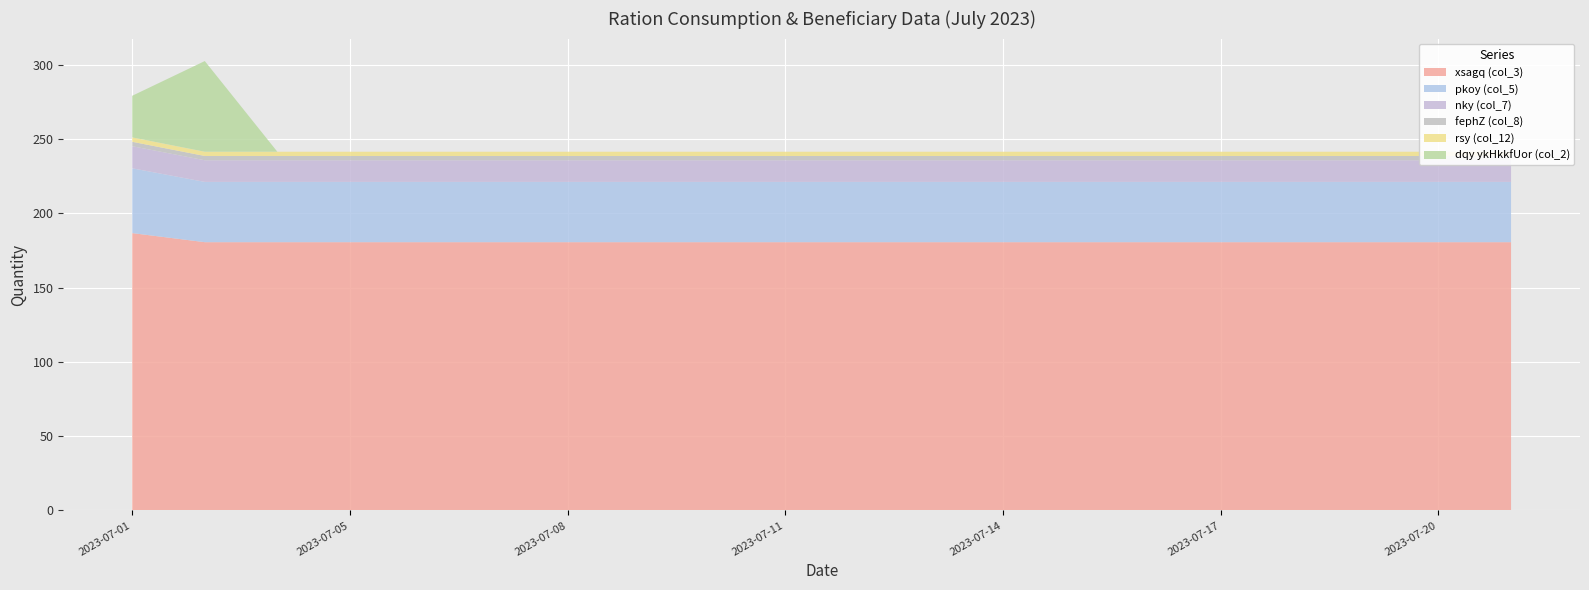

Reading left to right, list all the values displayed in this chart.

xsagq (col_3): 186.6	180.5	180.5	180.5	180.5	180.5	180.5	180.5	180.5	180.5	180.5	180.5	180.5	180.5	180.5	180.5	180.5	180.5	180.5	180.5
pkoy (col_5): 43.6	40.5	40.5	40.5	40.5	40.5	40.5	40.5	40.5	40.5	40.5	40.5	40.5	40.5	40.5	40.5	40.5	40.5	40.5	40.5
nky (col_7): 14.9	14.6	14.6	14.6	14.6	14.6	14.6	14.6	14.6	14.6	14.6	14.6	14.6	14.6	14.6	14.6	14.6	14.6	14.6	14.6
fephZ (col_8): 3.0	2.9	2.9	2.9	2.9	2.9	2.9	2.9	2.9	2.9	2.9	2.9	2.9	2.9	2.9	2.9	2.9	2.9	2.9	2.9
rsy (col_12): 3.0	2.9	2.9	2.9	2.9	2.9	2.9	2.9	2.9	2.9	2.9	2.9	2.9	2.9	2.9	2.9	2.9	2.9	2.9	2.9
dqy ykHkkfUor (col_2): 28.0	61.0	0.0	0.0	0.0	0.0	0.0	0.0	0.0	0.0	0.0	0.0	0.0	0.0	0.0	0.0	0.0	0.0	0.0	0.0